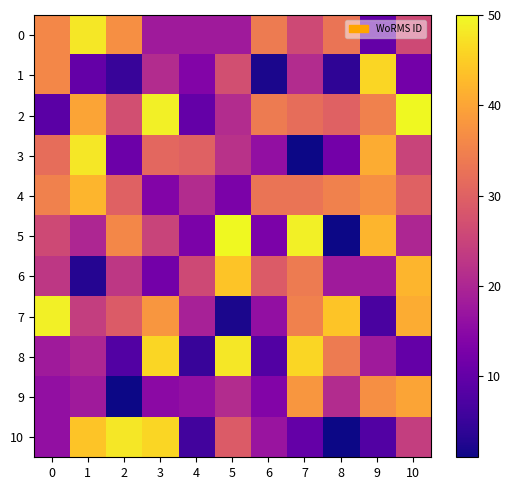

What is the spread (max minus min) of values at 6?

32